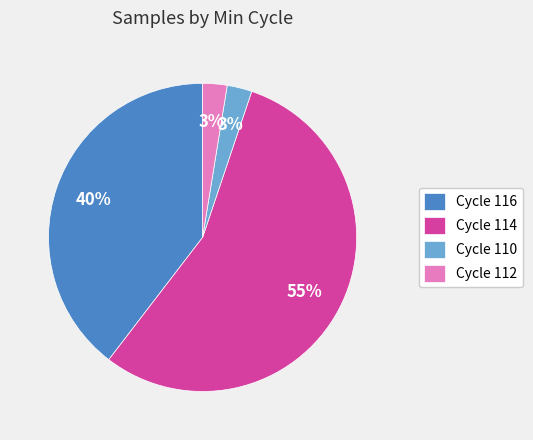

What percentage is the Cycle 116 slice, to the nearest percent?

40%